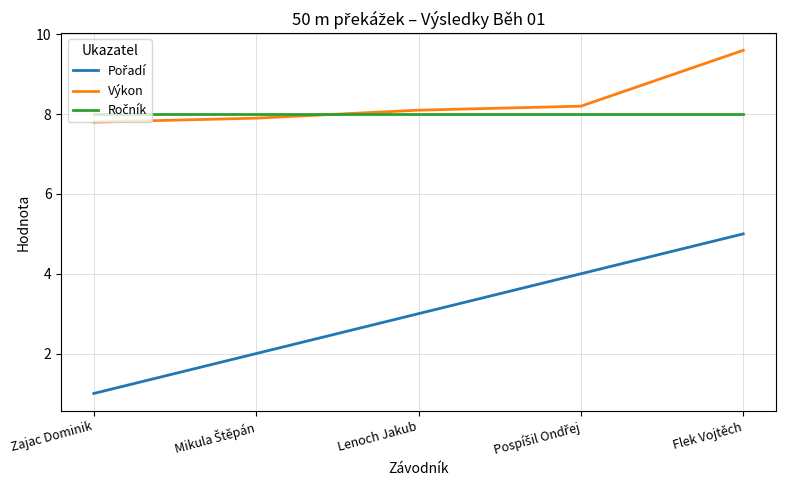

What is the approximate value of Výkon at Zajac Dominik?

7.8